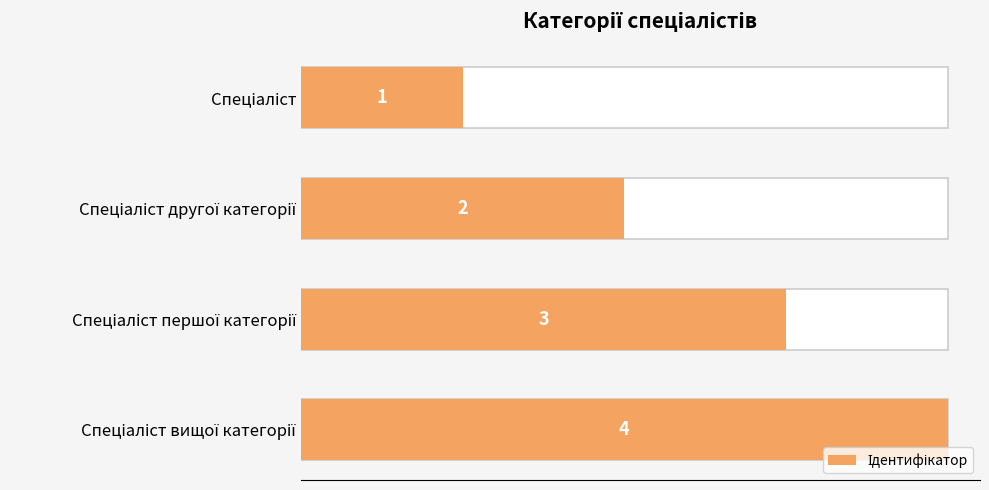

What is the difference between the second highest and second lowest values?

1